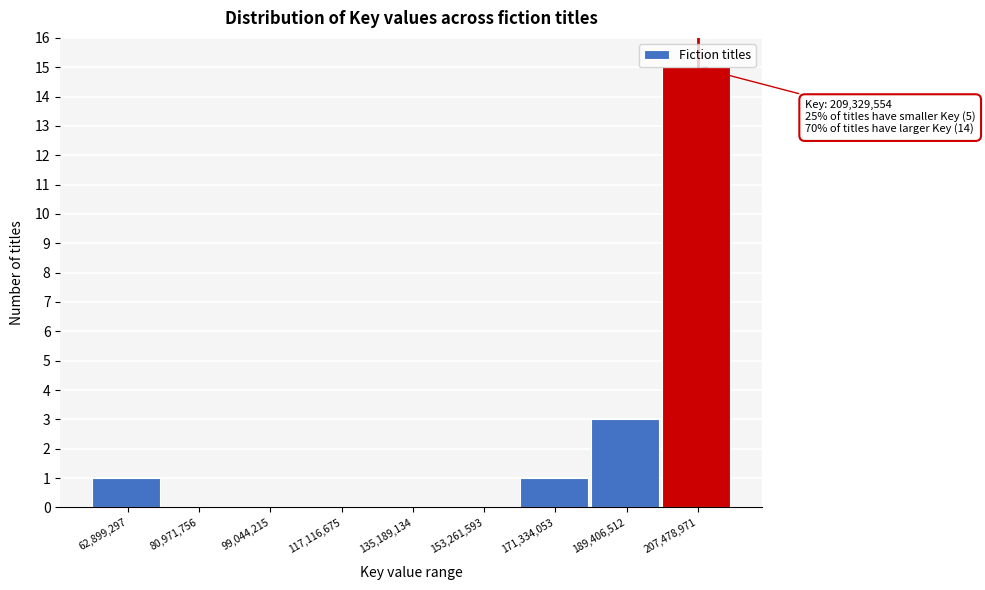

Reading left to right, what are all the values shown in this chart?

62,899,297=1	80,971,756=0	99,044,215=0	117,116,675=0	135,189,134=0	153,261,593=0	171,334,053=1	189,406,512=3	207,478,971=15